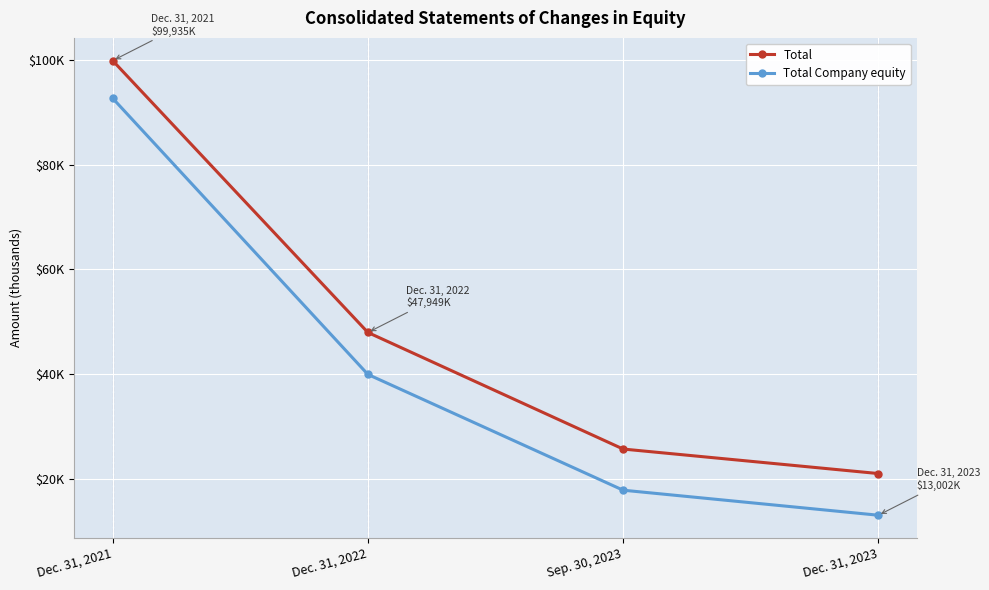

At which category does the chart reach its minimum across all series?

Dec. 31, 2023